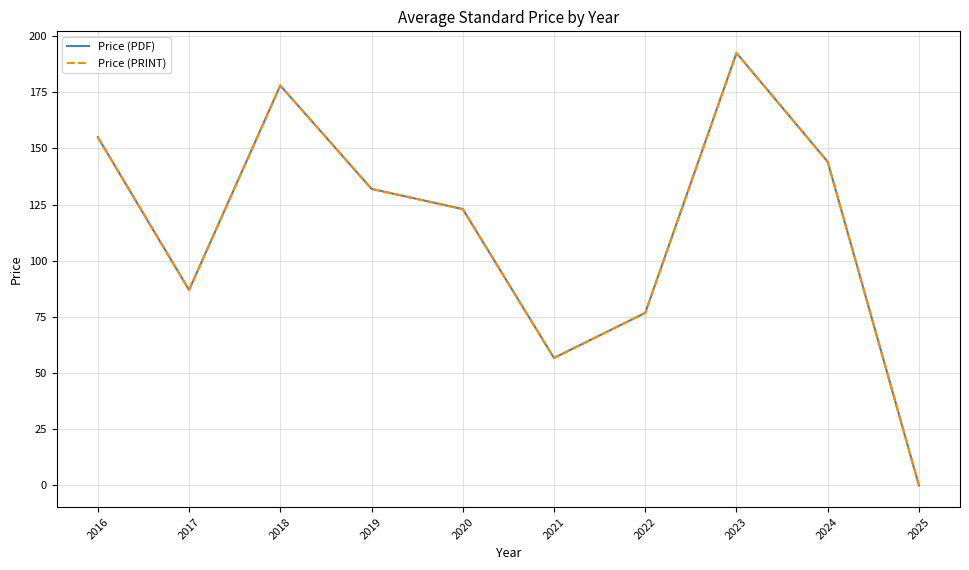

What is the value of the Price (PDF) point at the 7th from the left?

76.8